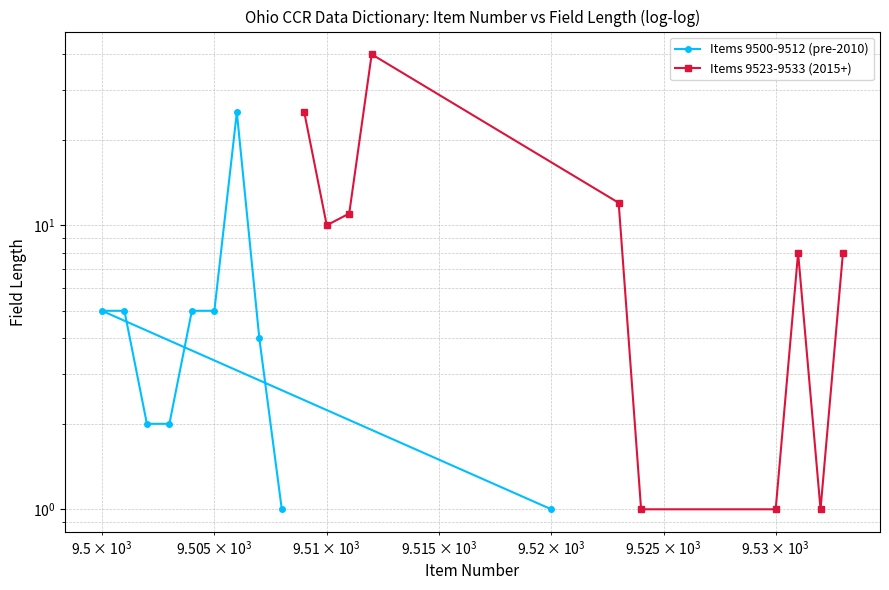

How many lines are shown in the chart?

2